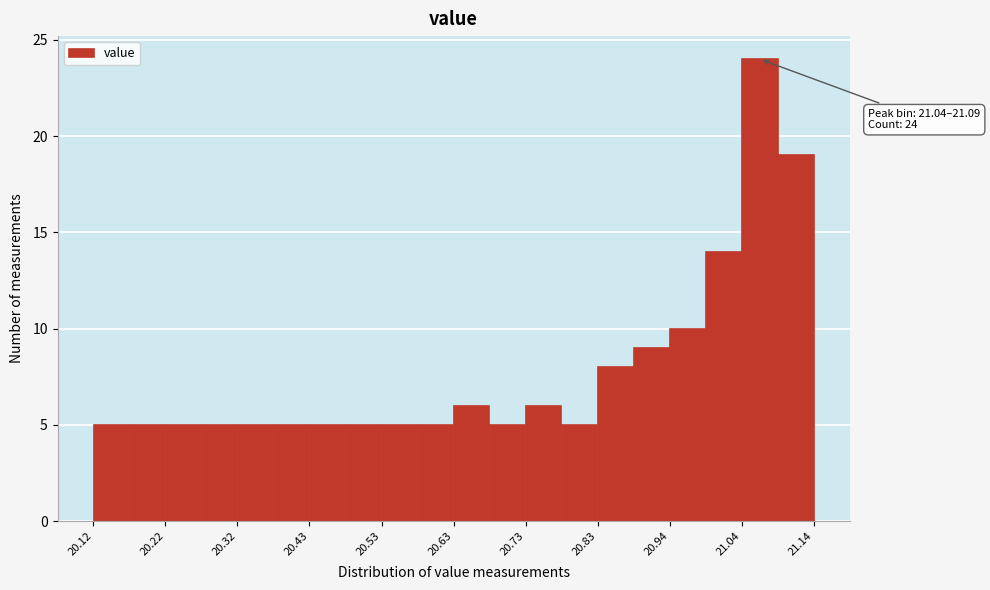

Around what value on the x-axis is the tallest bar? Give the approximate position of its centre, as read against the axis.

21.06